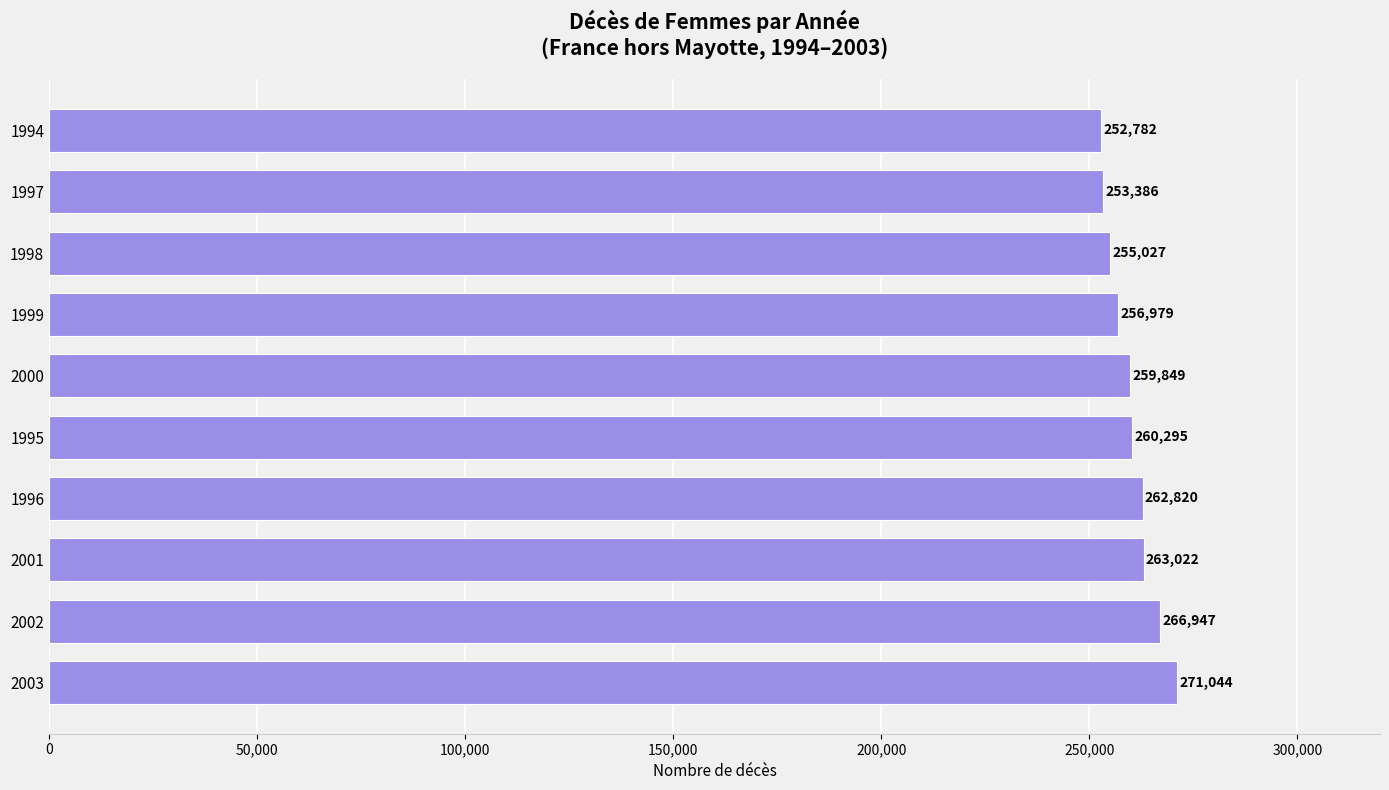

The value at 2000 is 259849. True or false?

True